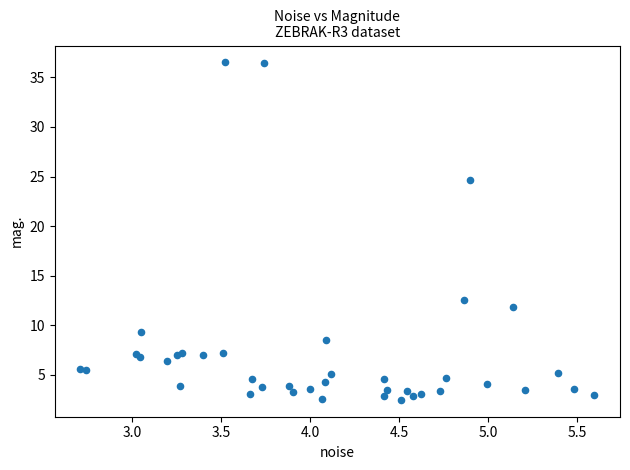

What Y value in the scatter plot is closest to 19?

24.6